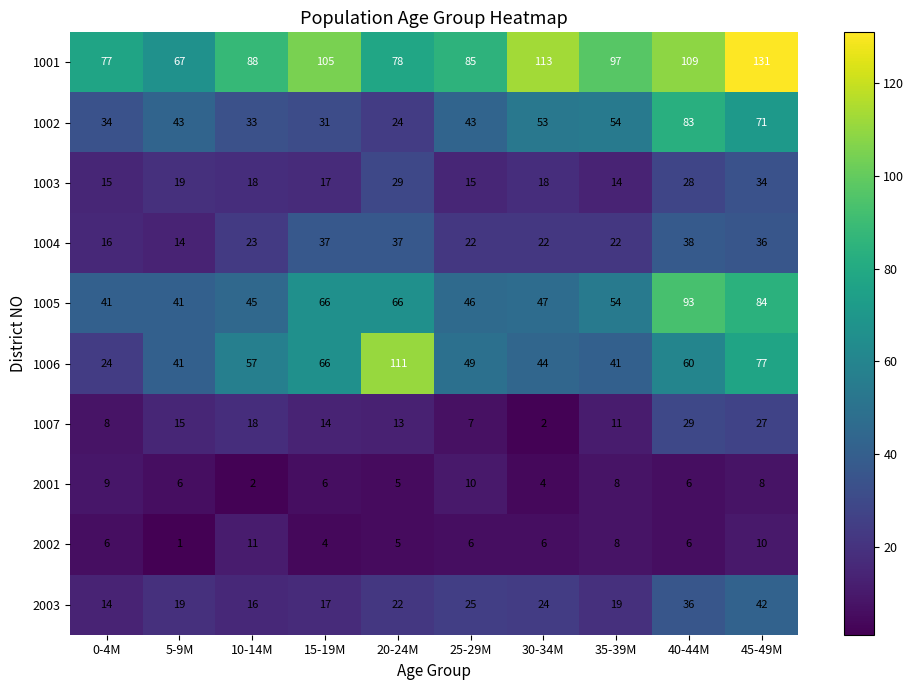

What is the difference between the highest and lowest values at 35-39M?

89